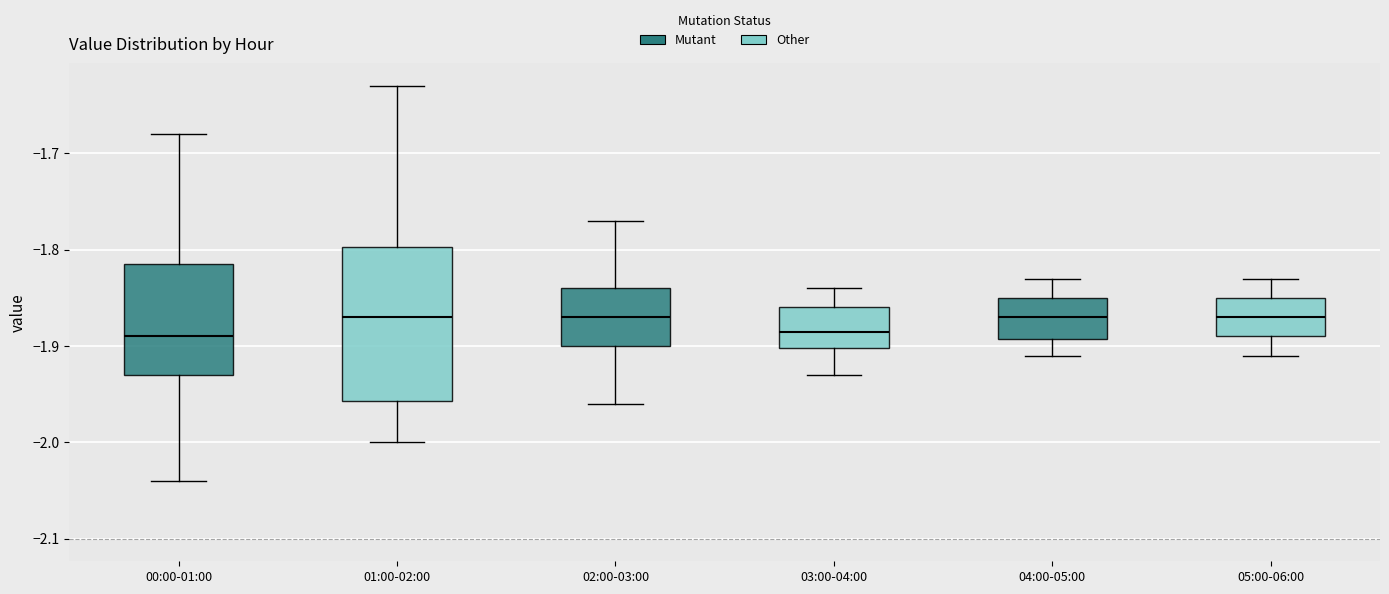

Where does the median line of the box for 02:00-03:00 sit on the y-axis? The values are not printed on the chart, so give them approximately, as read against the axis.

-1.87